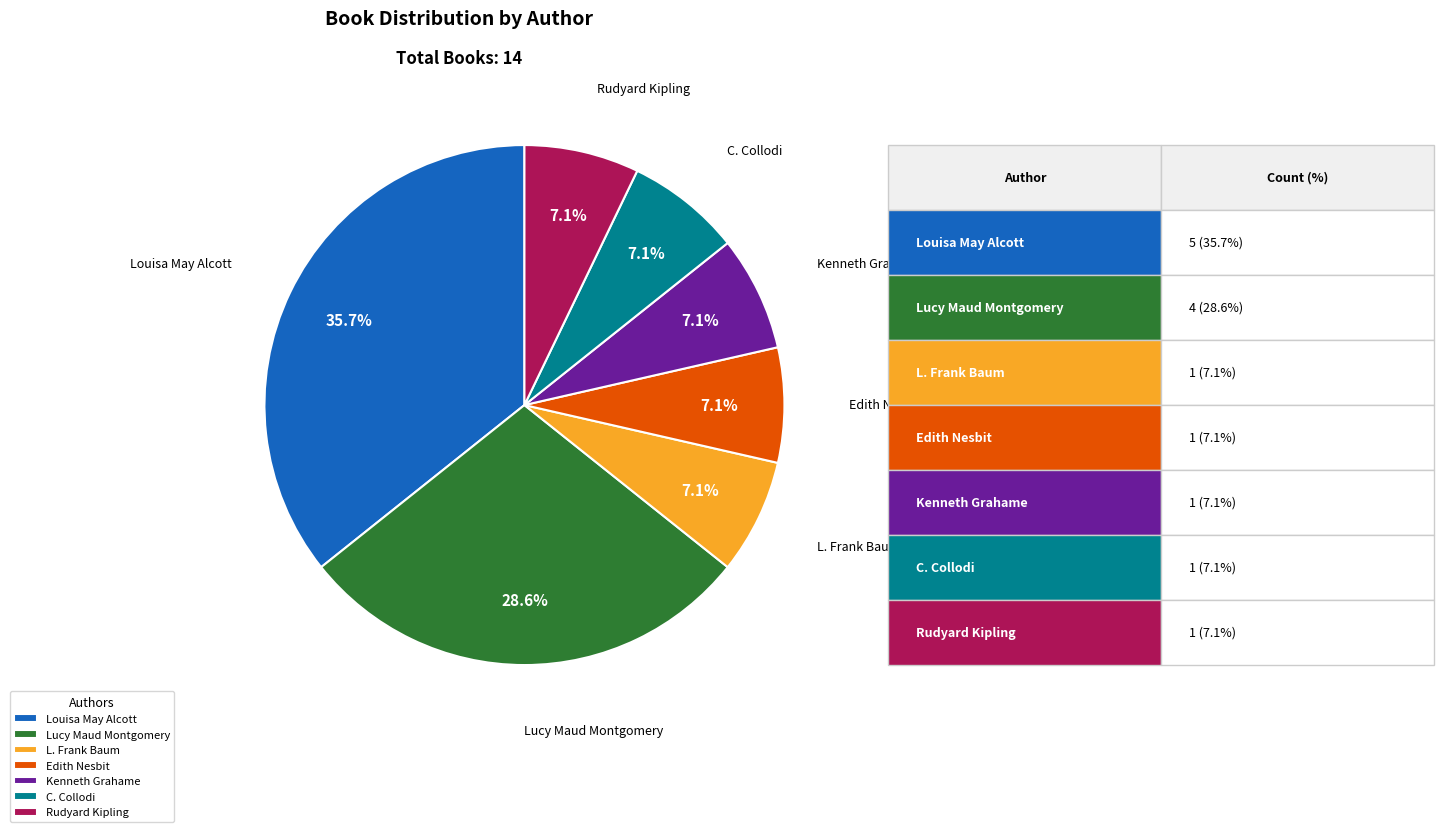

Which slice is the largest?

Louisa May Alcott